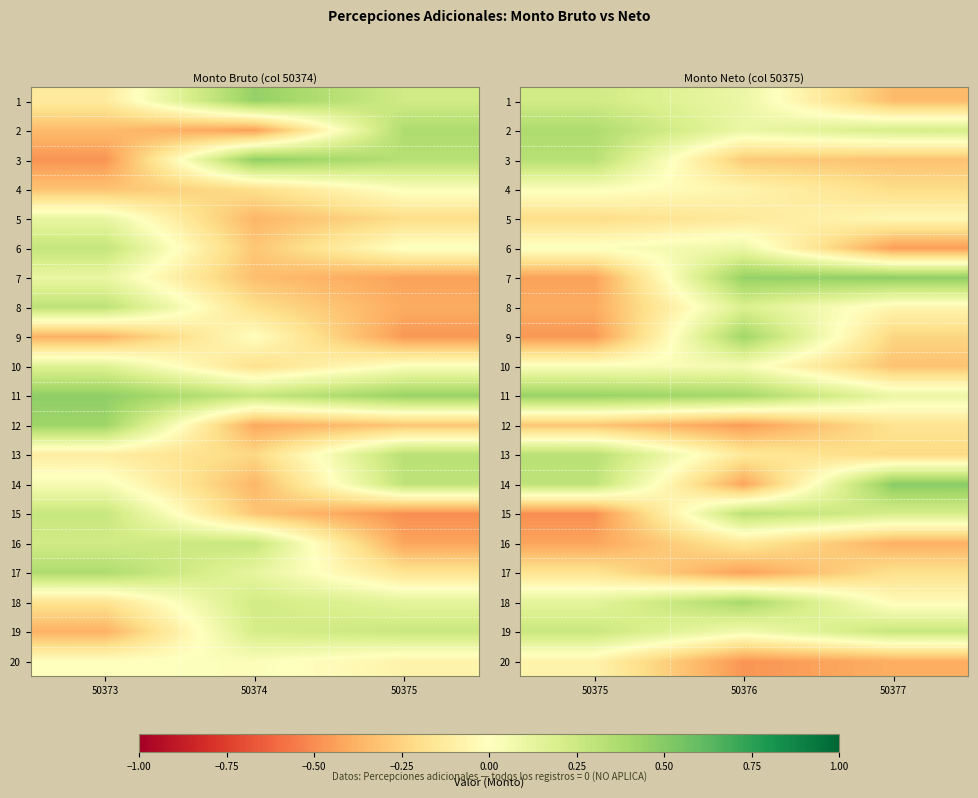

What is the difference between the maximum and minimum values in the 8 series?

0.6